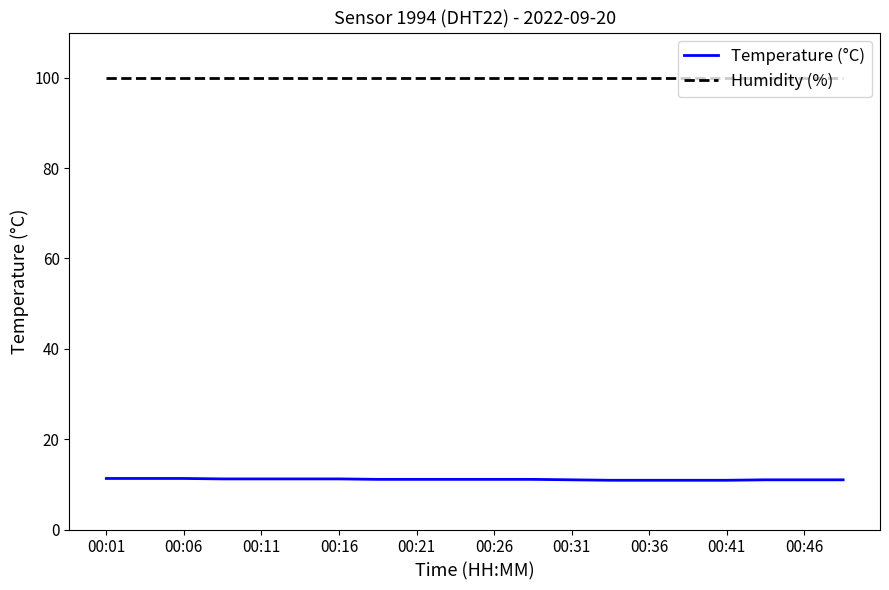

Is this an area chart (filled region under the line)?

No